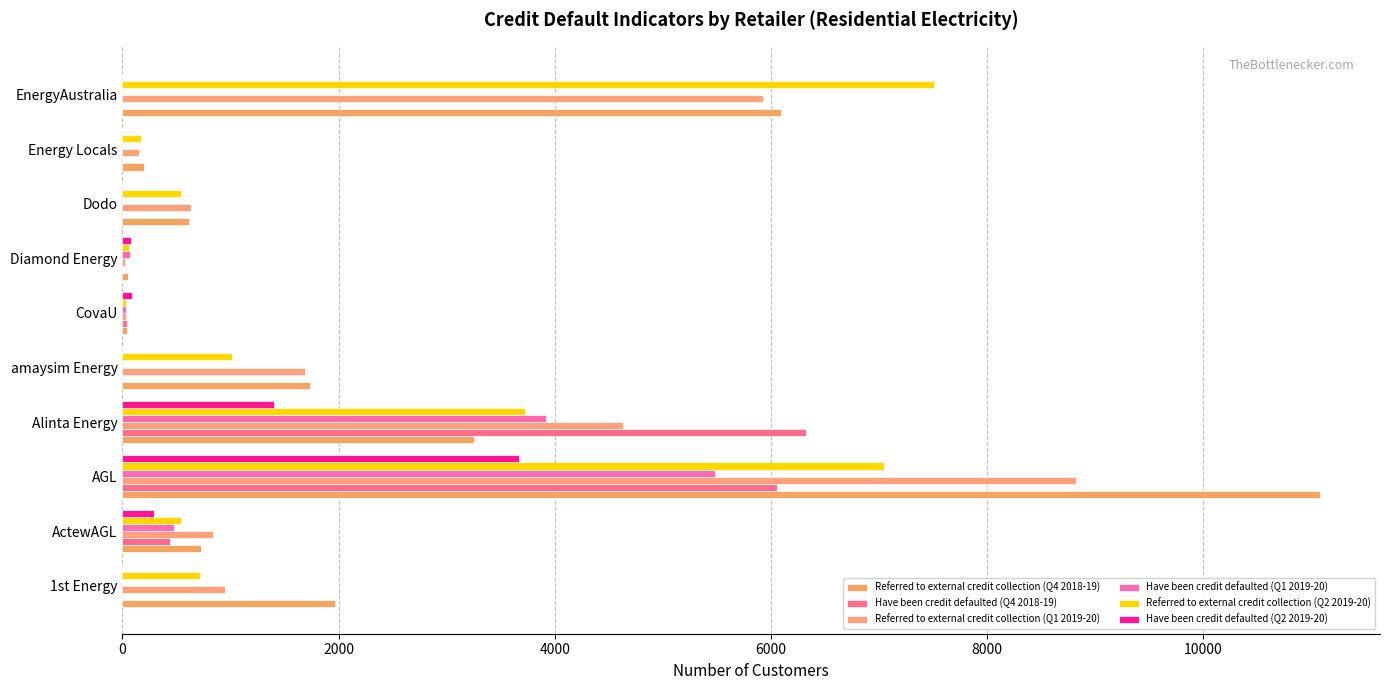

Count the number of data series in this chart.

6